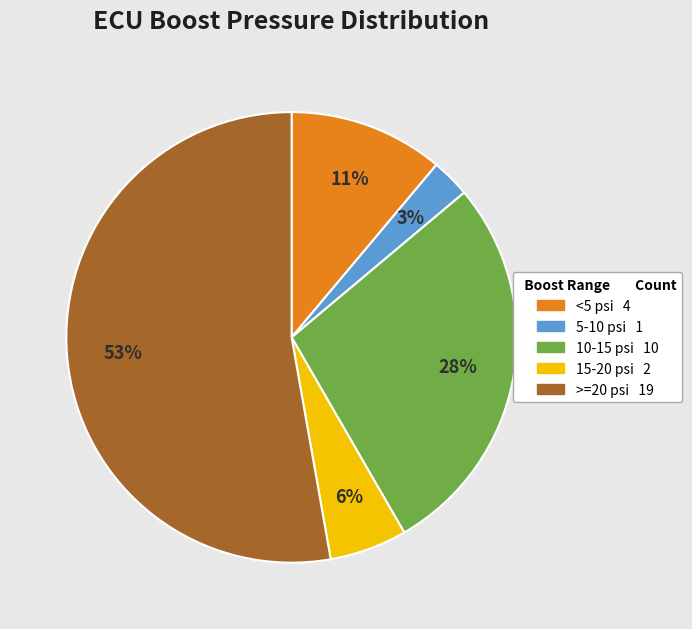

To the nearest percent, what is the difference between the largest and smallest slice percentages?

50%